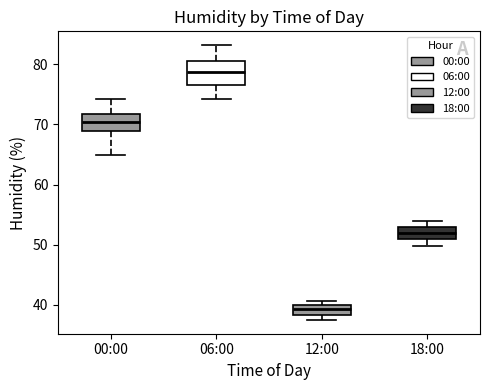

Where does the median line of the box for 00:00 sit on the y-axis? The values are not printed on the chart, so give them approximately, as read against the axis.

70